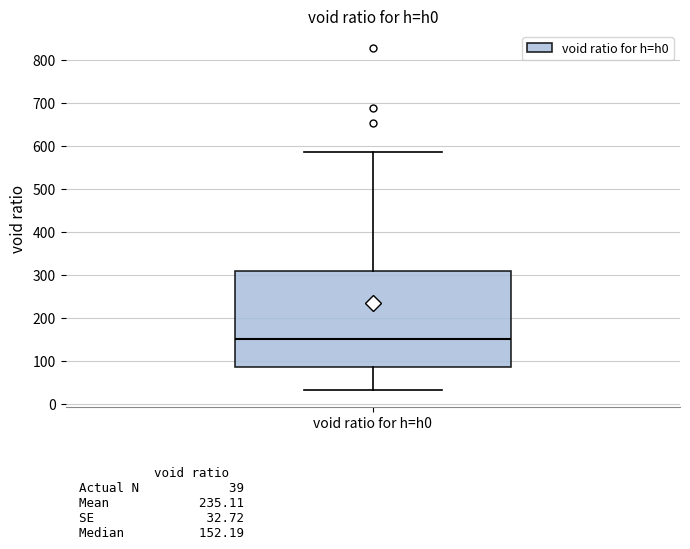

Transcribe this box plot: give where the median line is, the range the box spans, and where the two whiskers end, as read against the y-axis. The values are not printed on the chart, so give them approximately, as read against the axis.

median 150, box 90 to 310, whiskers 30 to 590